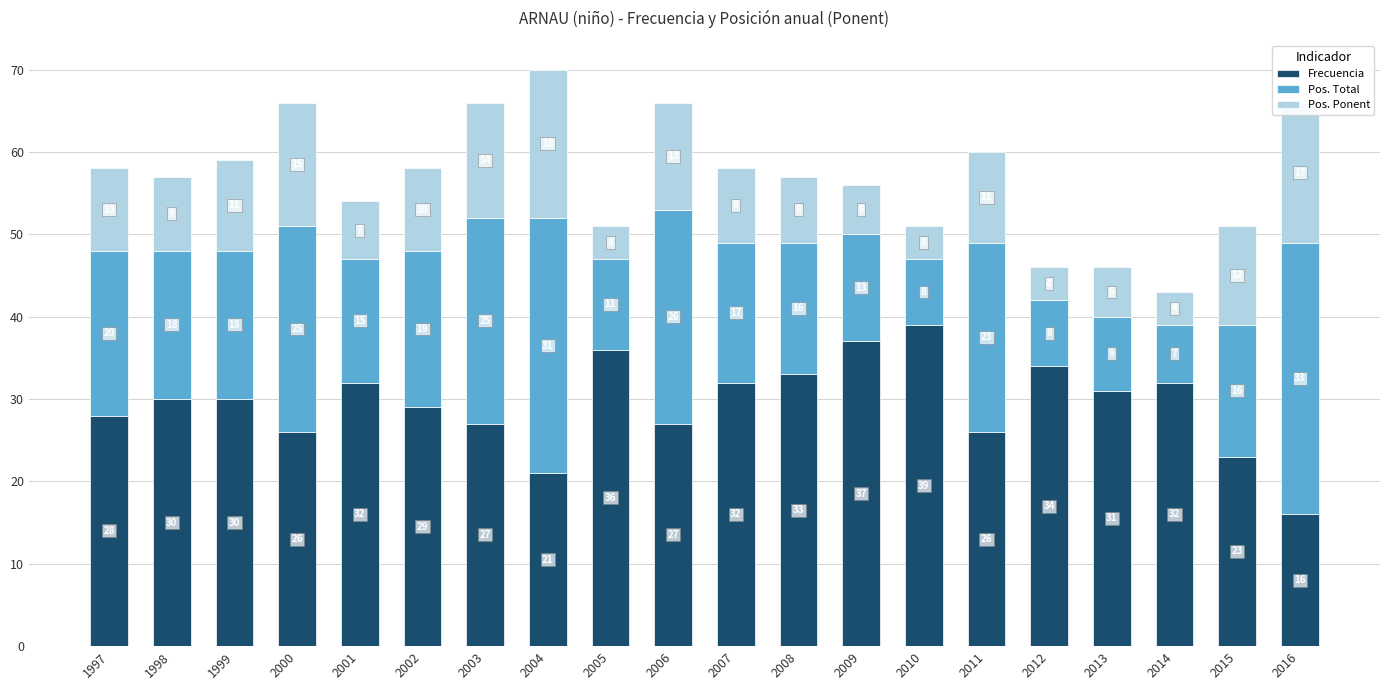

What is the total value across all series at 2001?

54